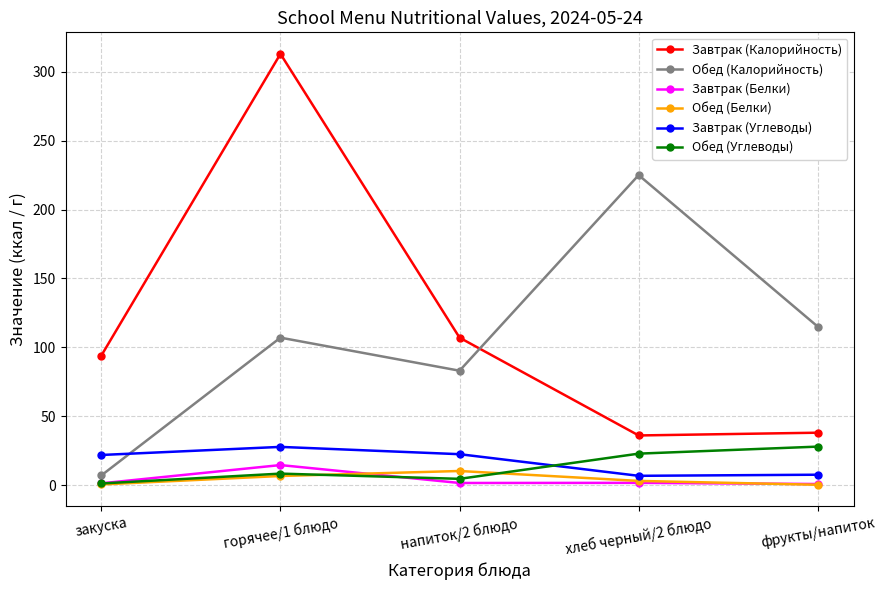

What is the value of the Обед (Калорийность) point at the 5th from the left?

115.0